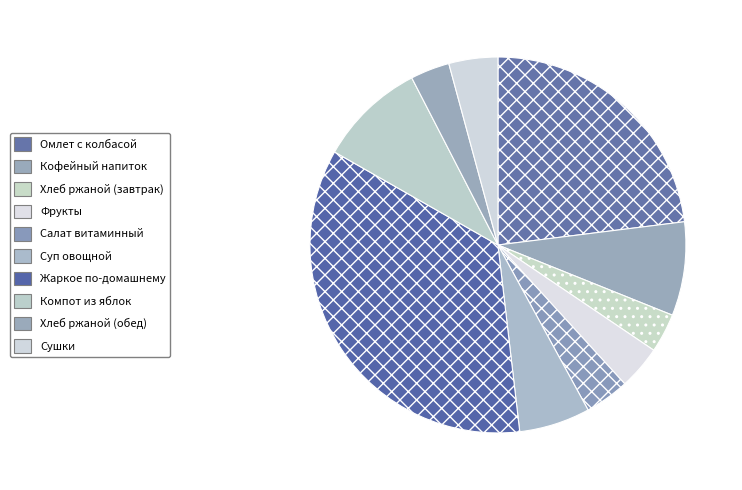

How many slices are in this pie chart?

10